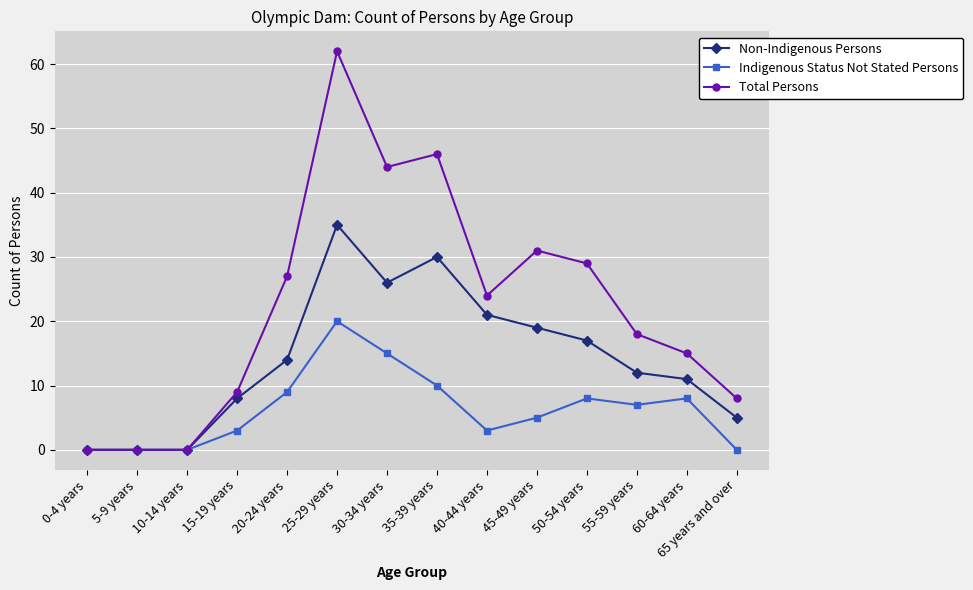

Rank the series by their average value, from highest to lowest.

Total Persons, Non-Indigenous Persons, Indigenous Status Not Stated Persons